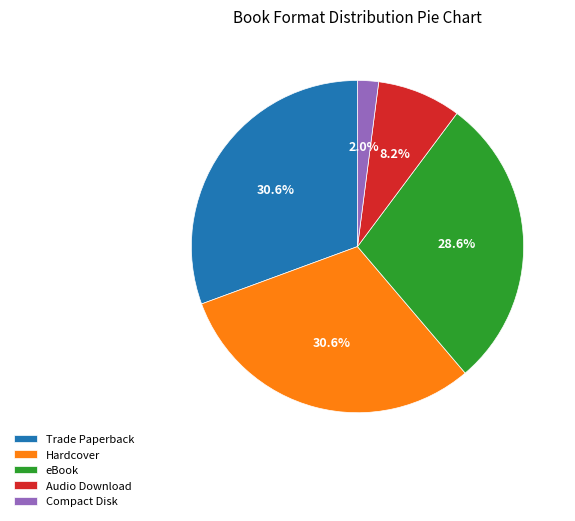

To the nearest percent, what portion does eBook represent?

29%